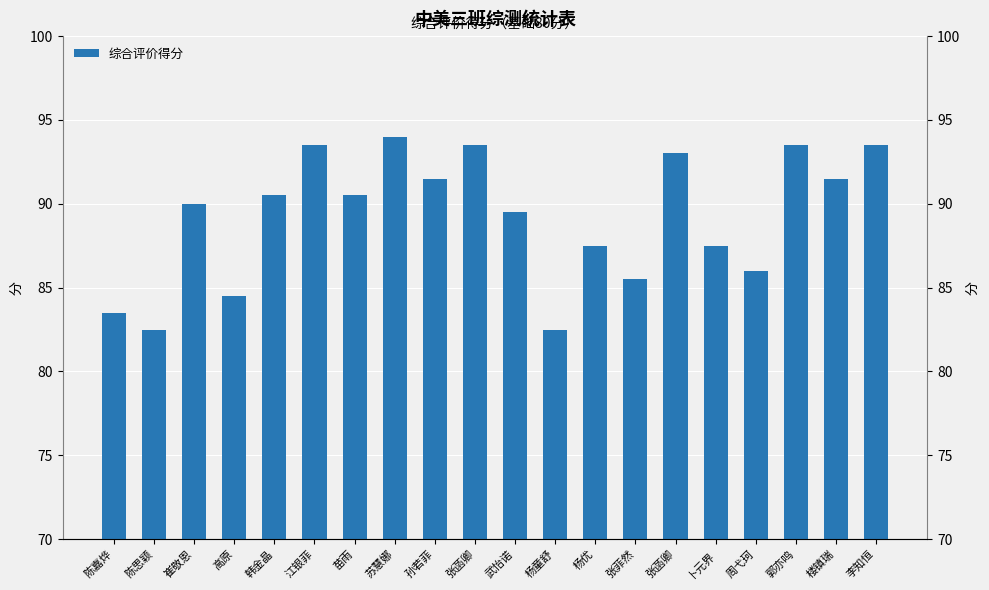

What is the label of the 18th bar from the right?

崔敬恩